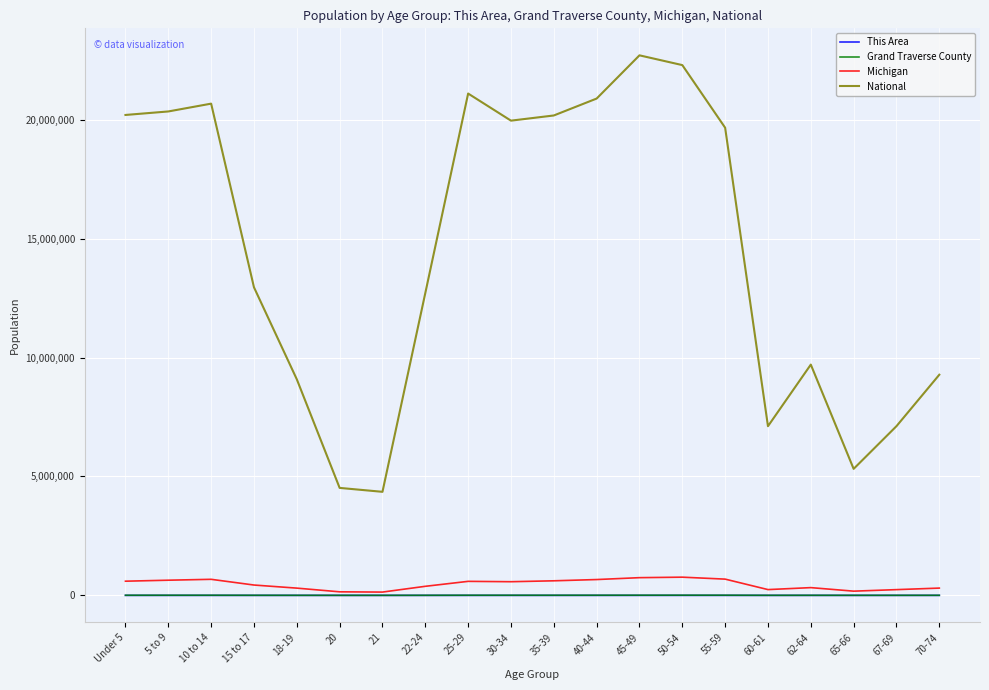

True or false: This Area has more than 0 points higher than both neighbors.

True